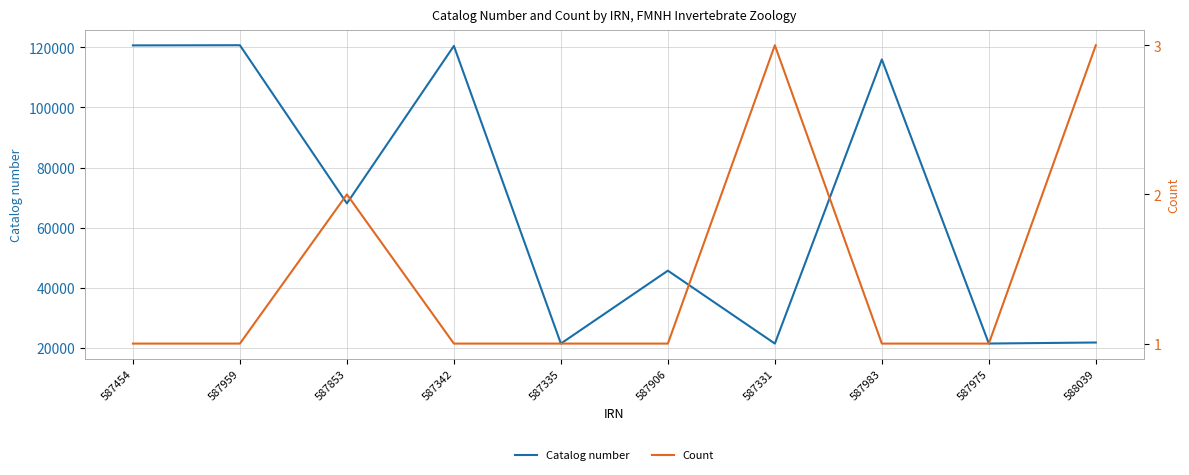

Is it true that Catalog number equals 31739 at 588039?

False